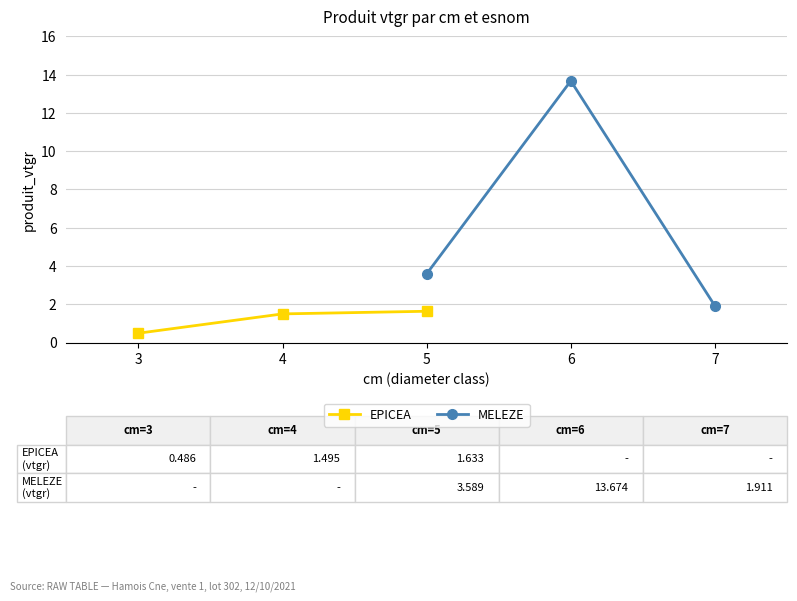

Rank the categories by MELEZE value from lowest to highest.

7, 5, 6